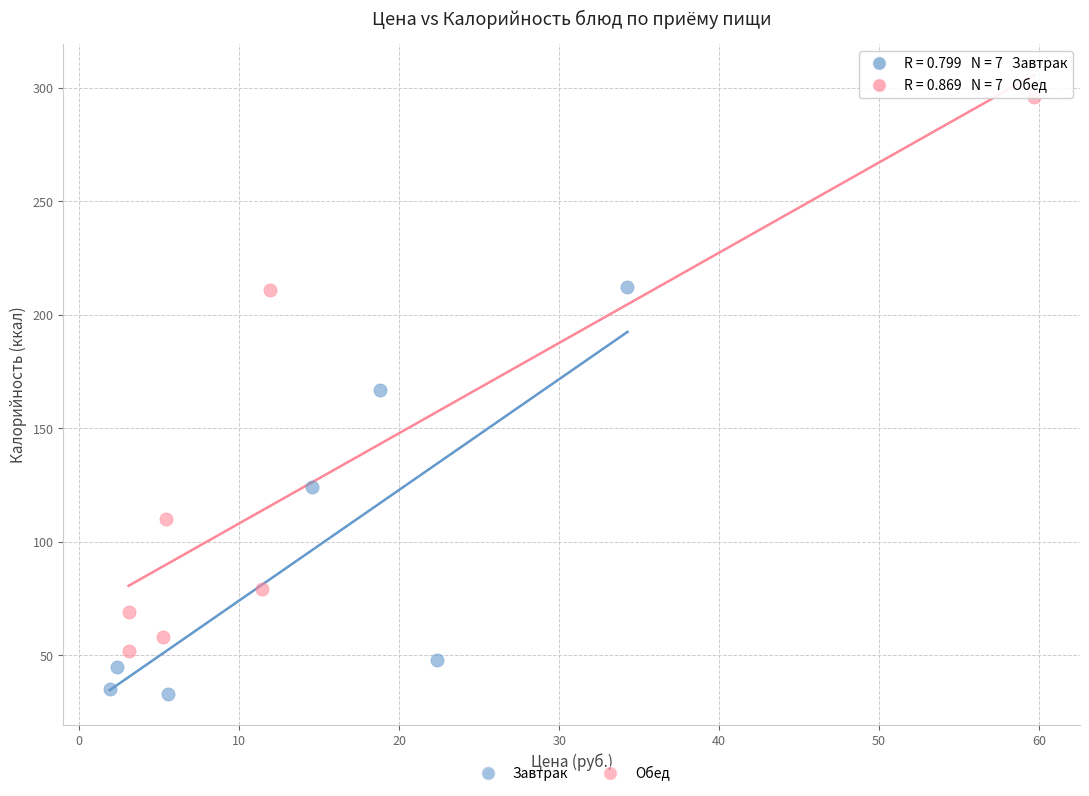

Which series has the largest Y range (max minus min)?

Обед